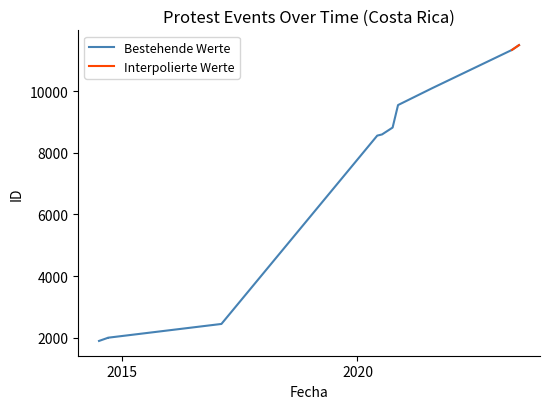

What is the sum of all values?

78804